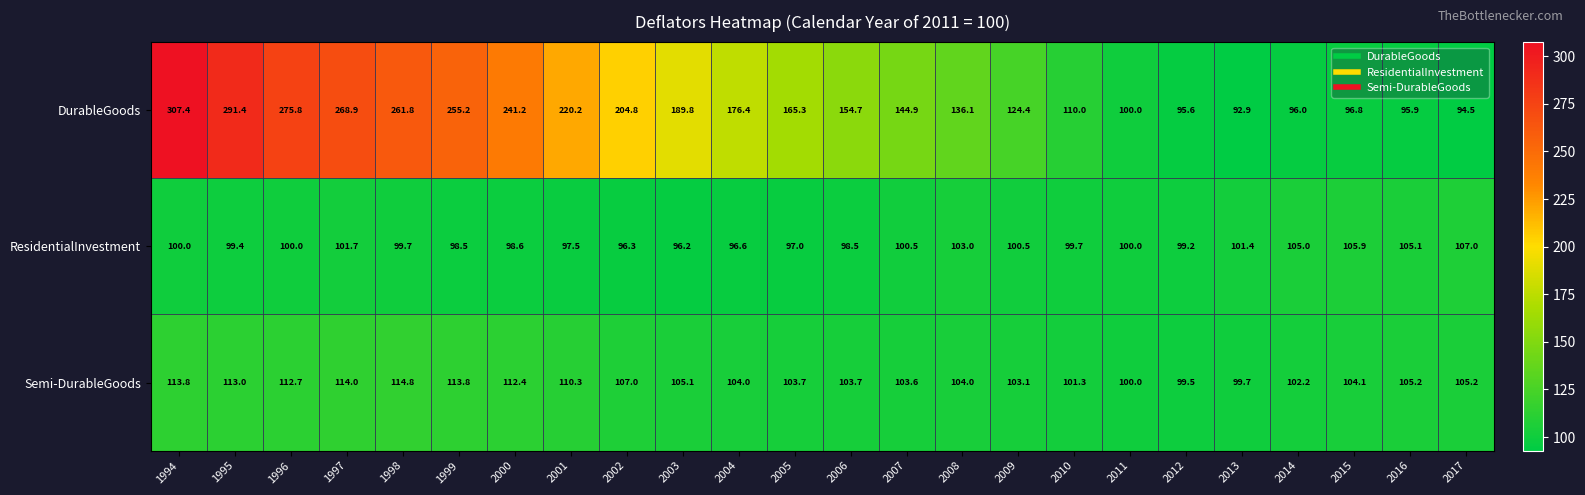

Rank the series by their maximum value, from highest to lowest.

DurableGoods, Semi-DurableGoods, ResidentialInvestment